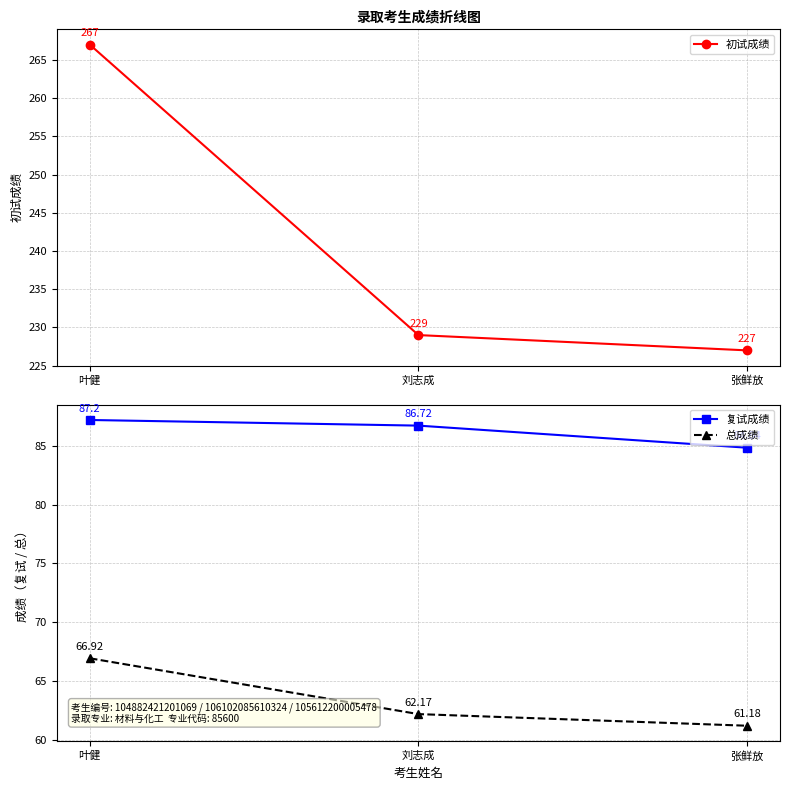

How many data points in 总成绩 are above 62?

2